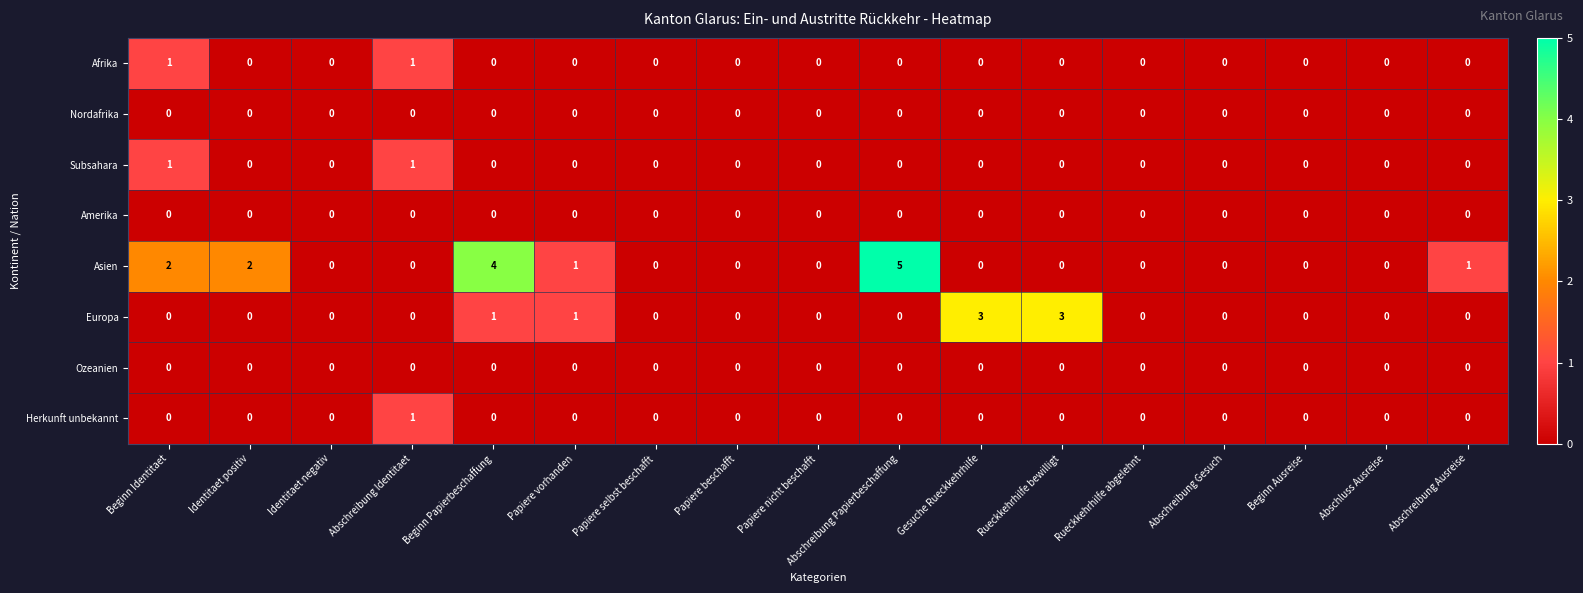

What is the greatest value displayed?

5